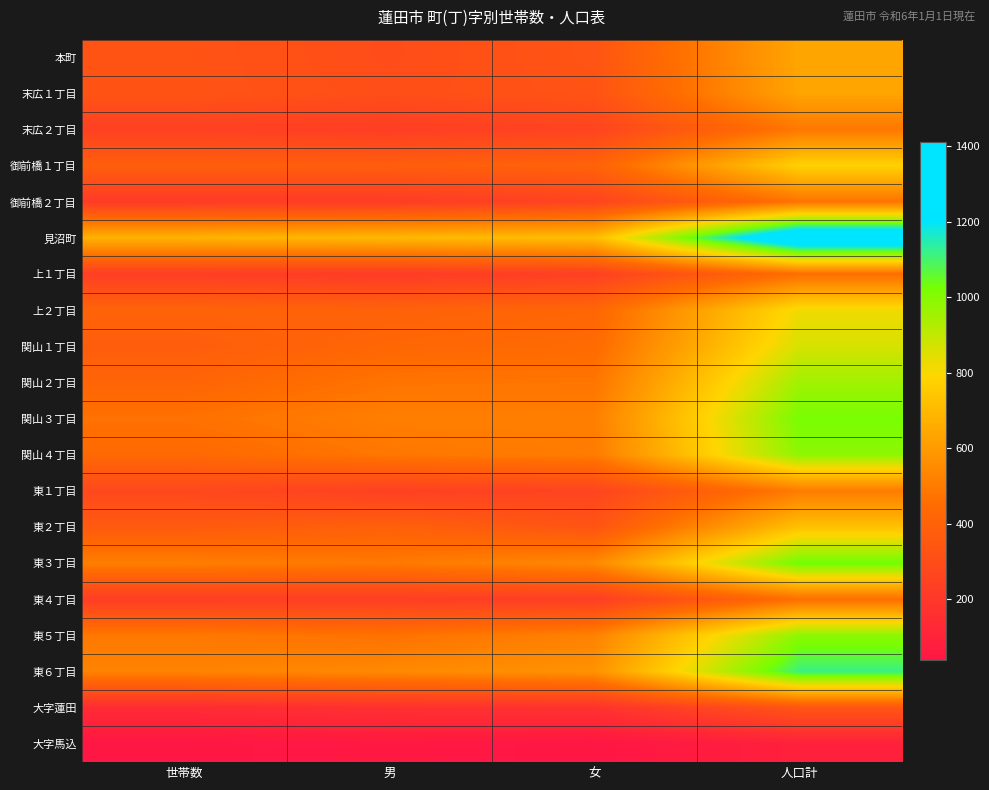

Which has a higher value, 人口計 or 女?

人口計